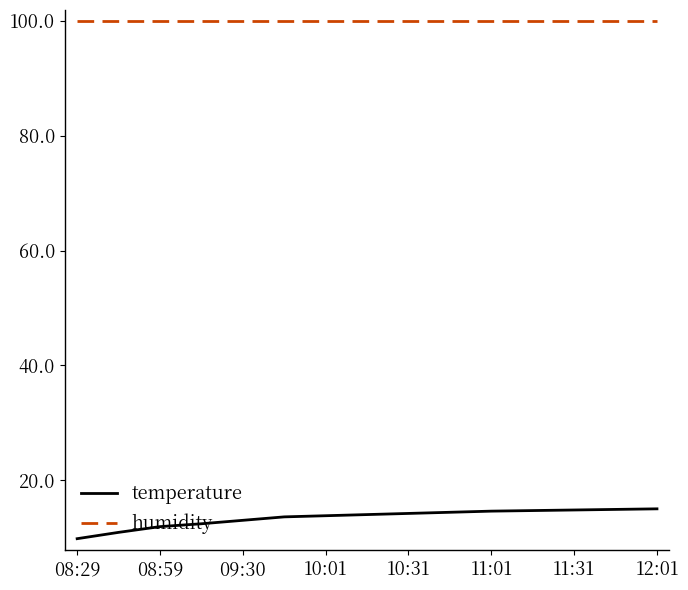

True or false: temperature and humidity cross at least once.

False